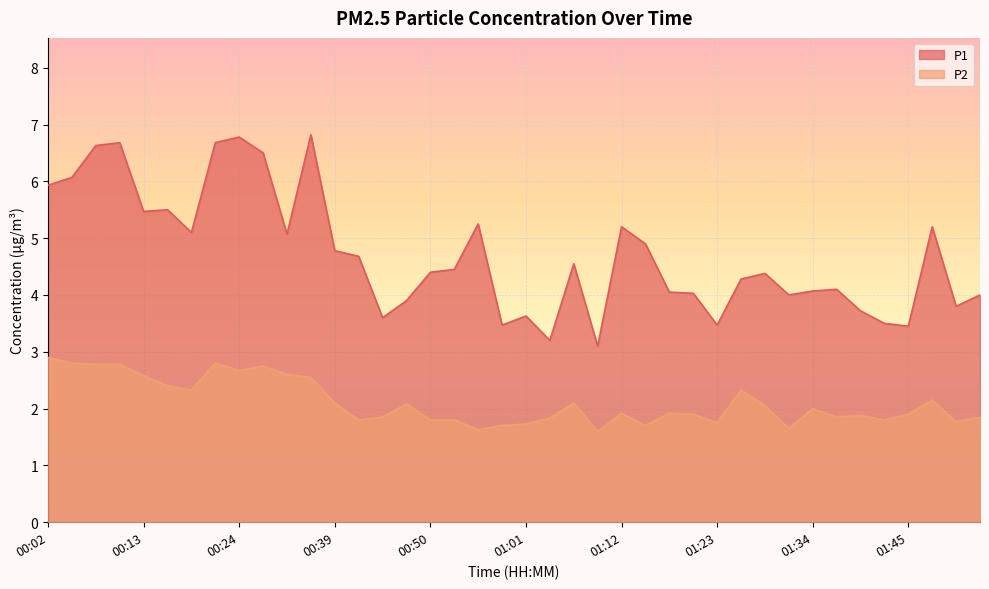

Is it true that P1 equals 6.9 at 00:41?

False